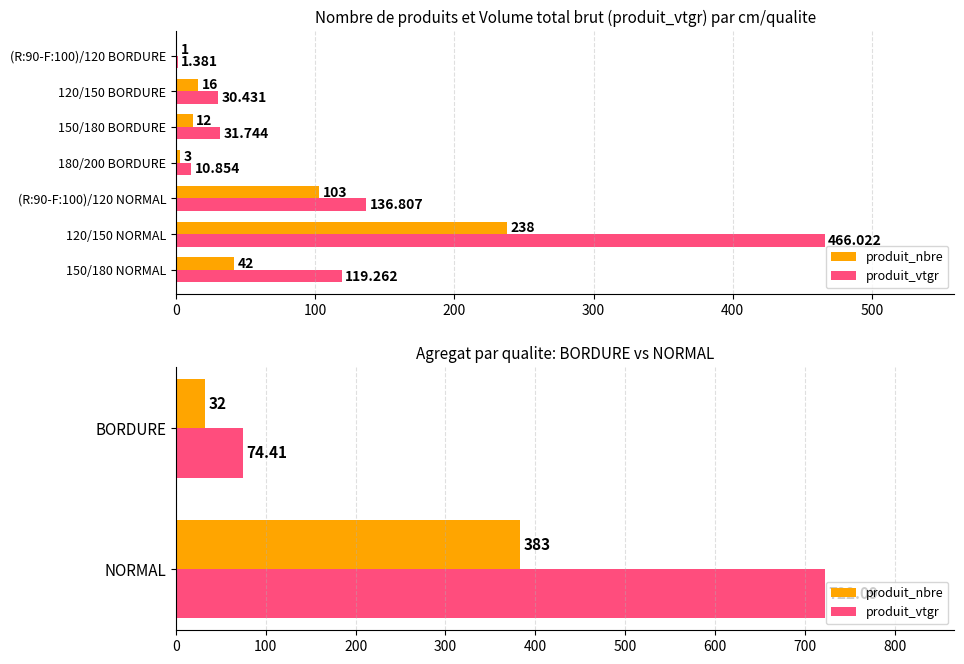

What is the sum of all produit_nbre values?

415.0